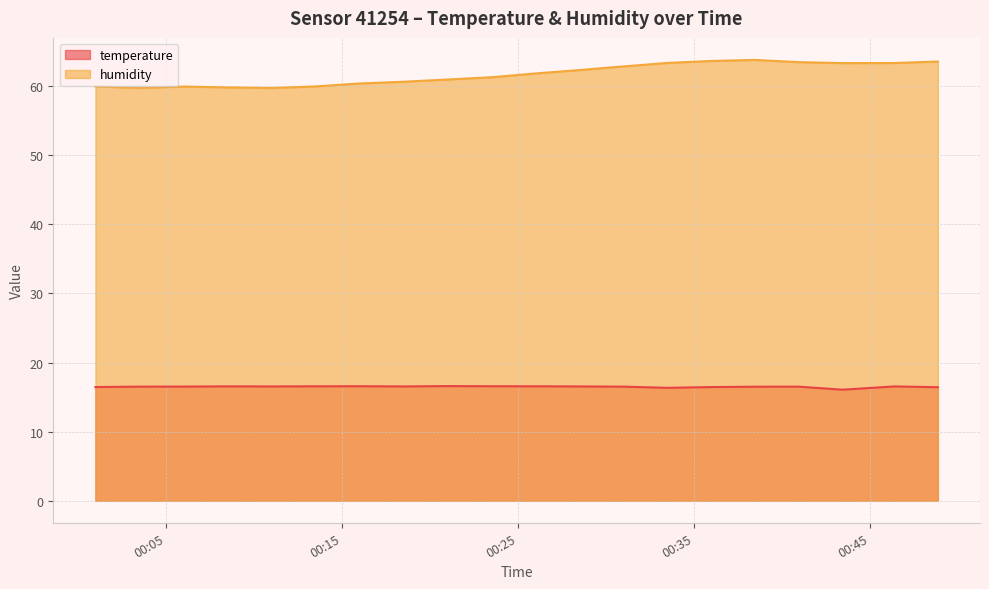

What are all the series names shown in the legend?

temperature, humidity